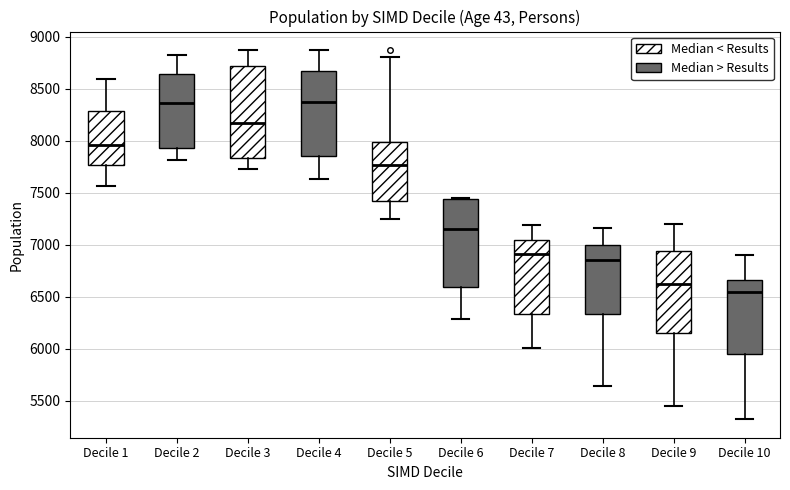

Reading left to right, transcribe this box plot: for each box, give where its median line is, the range the box spans, and where its two whiskers end, as read against the y-axis. The values are not printed on the chart, so give them approximately, as read against the axis.

Decile 1: median 7950, box 7750 to 8300, whiskers 7550 to 8600
Decile 2: median 8350, box 7950 to 8650, whiskers 7800 to 8850
Decile 3: median 8150, box 7850 to 8700, whiskers 7750 to 8850
Decile 4: median 8350, box 7850 to 8650, whiskers 7650 to 8850
Decile 5: median 7750, box 7400 to 8000, whiskers 7250 to 8800
Decile 6: median 7150, box 6600 to 7450, whiskers 6300 to 7450
Decile 7: median 6900, box 6350 to 7050, whiskers 6000 to 7200
Decile 8: median 6850, box 6350 to 7000, whiskers 5650 to 7150
Decile 9: median 6600, box 6150 to 6950, whiskers 5450 to 7200
Decile 10: median 6550, box 5950 to 6650, whiskers 5300 to 6900